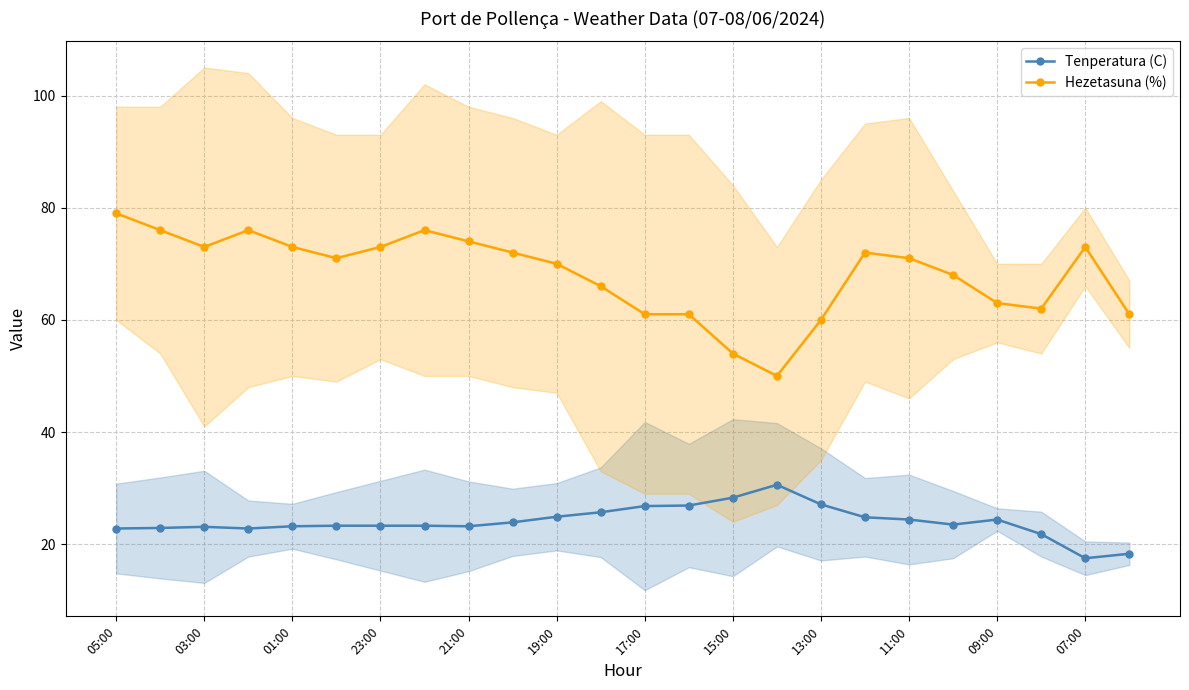

The Hezetasuna (%) series shows 102.7 at 13. True or false?

False